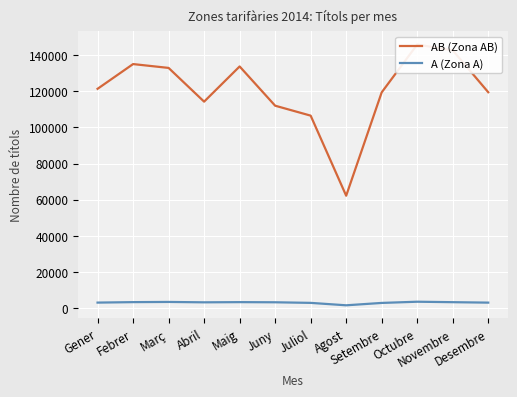

What is the label of the 12th point from the right?

Gener